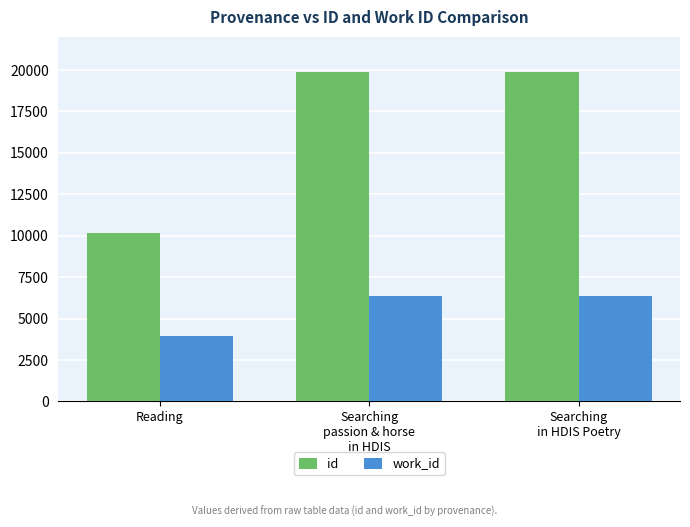

Which series has the largest total across all categories?

id